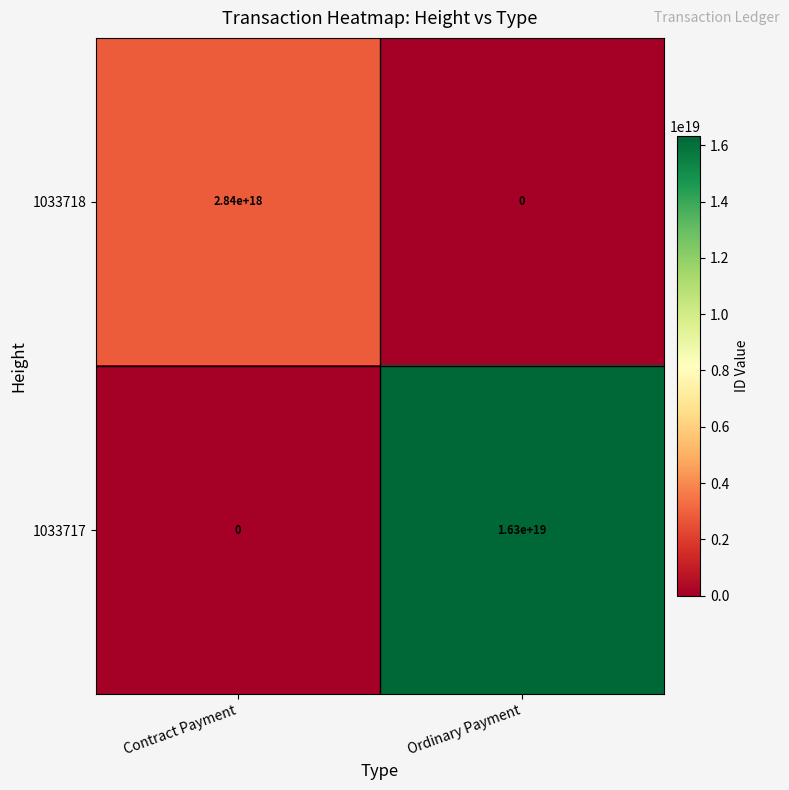

At which label is 1033717 closest to 8150000000000000000?

Contract Payment